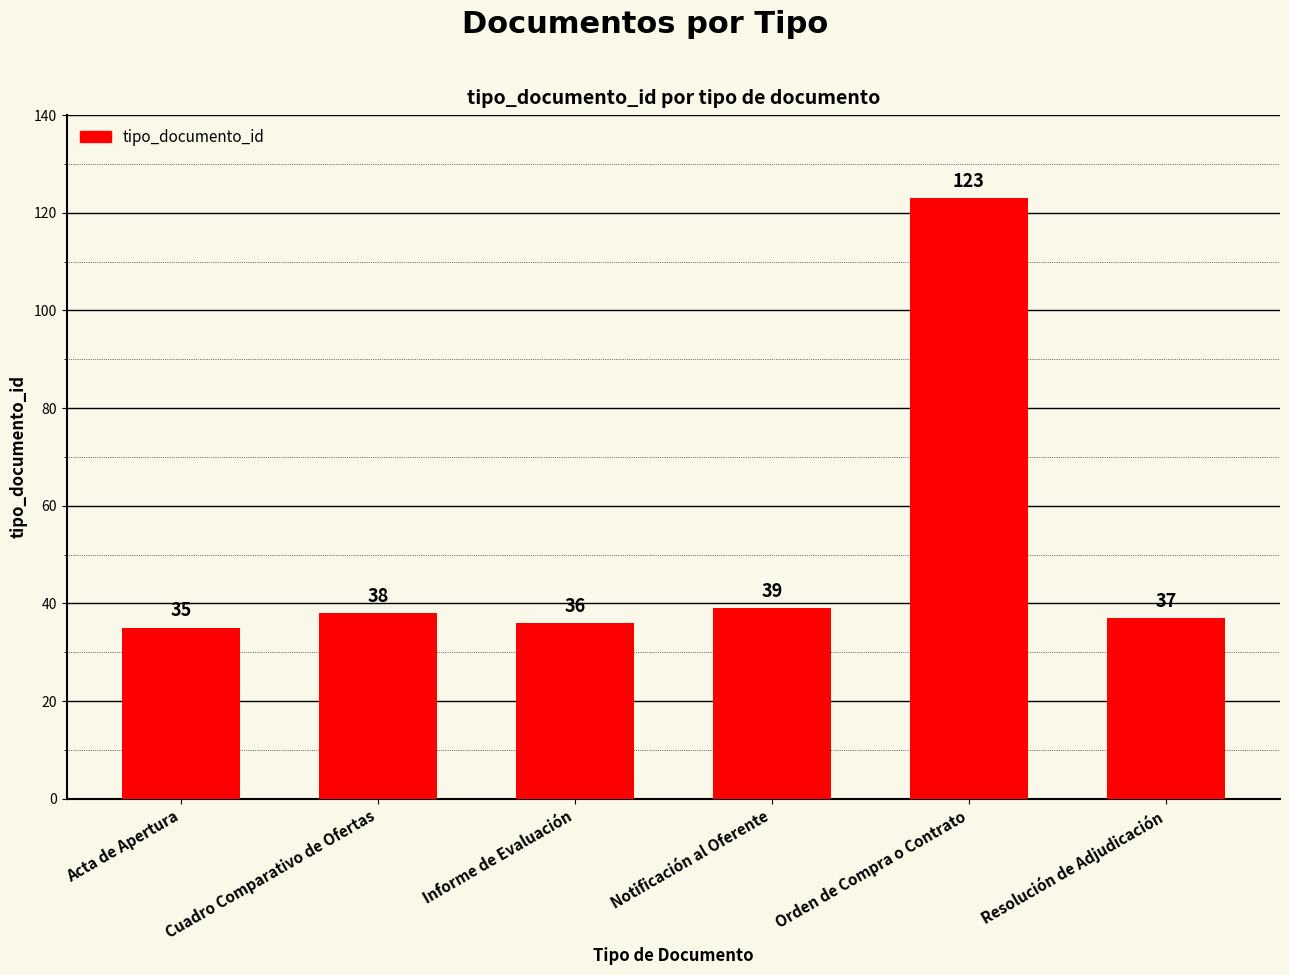

What is the smallest value displayed?

35